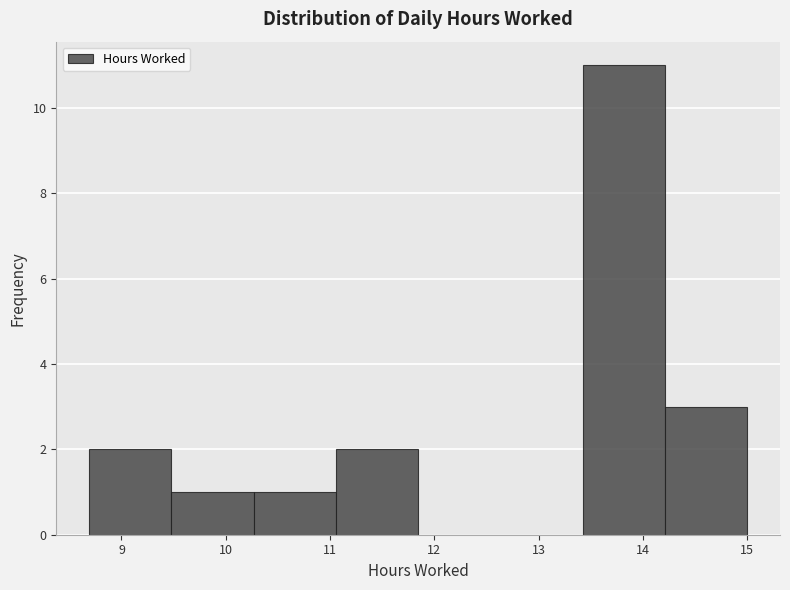

What is the height of the bar covering 11.1 to 11.8 on the x-axis? Neither the bar edges nor the heights are printed on the chart, so give them approximately, as read against the axes.

2